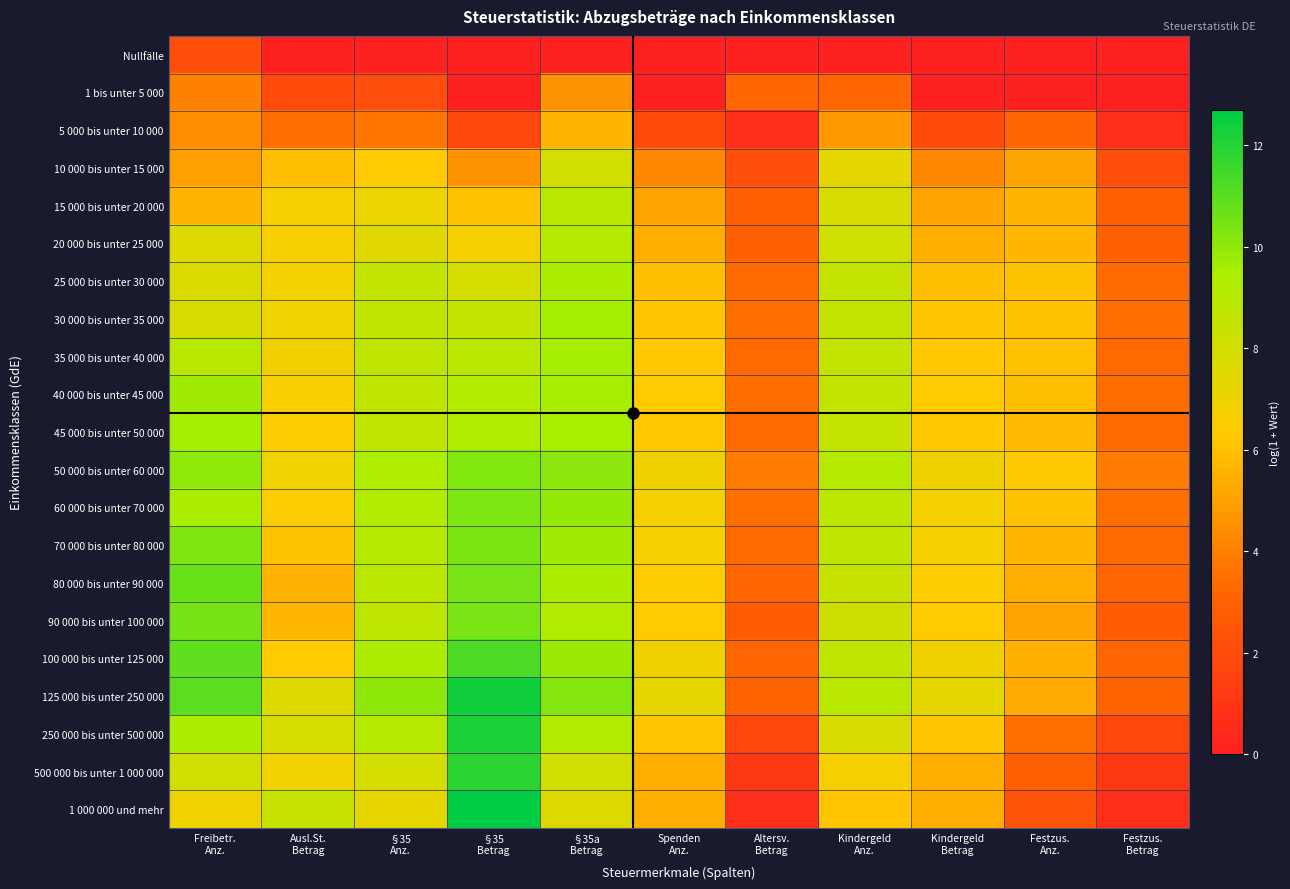

What is the difference between the highest and lowest values at Festzus.
Betrag?

3.9